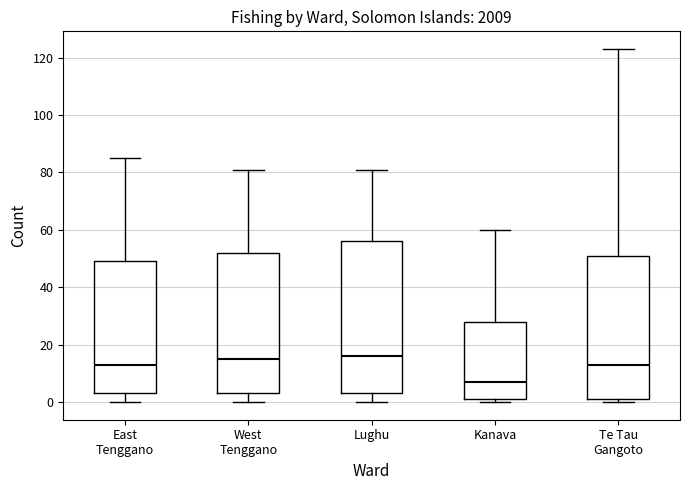

Which box has the lowest median line?

Kanava